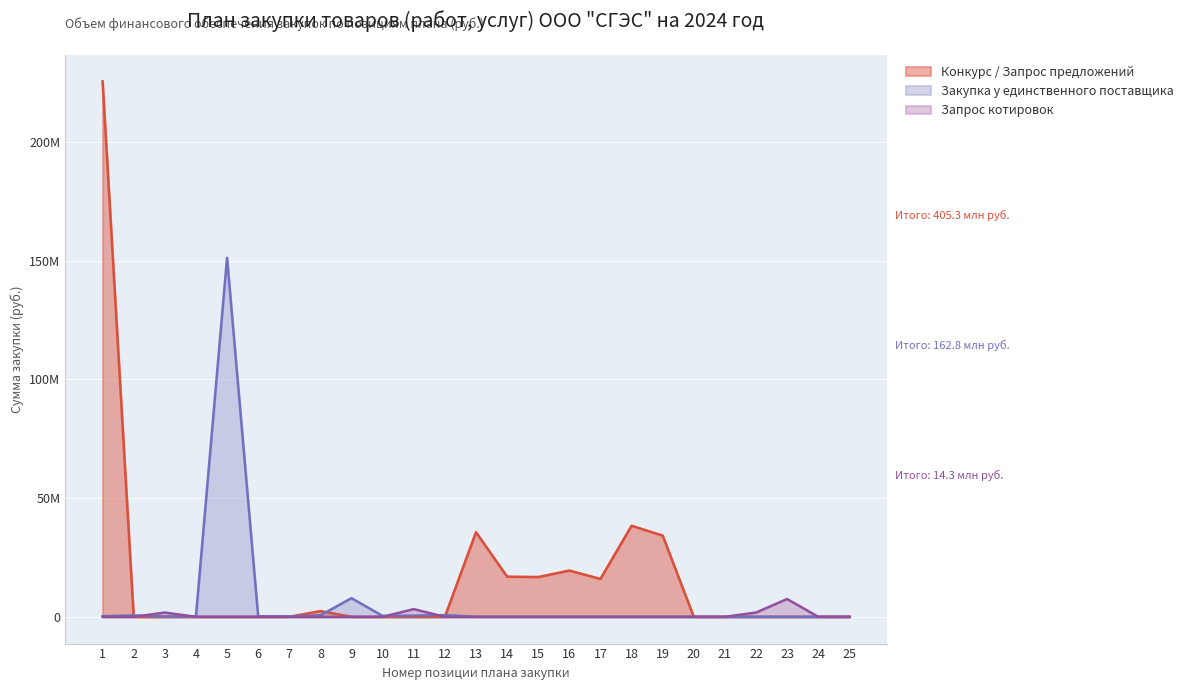

Between 23 and 24, which series saw the biggest shift?

Запрос котировок